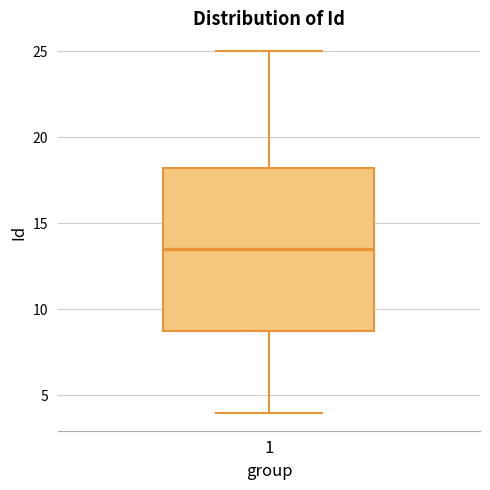

Where is the lower edge of the box at x = 1 on the y-axis? The values are not printed on the chart, so give them approximately, as read against the axis.

9.0